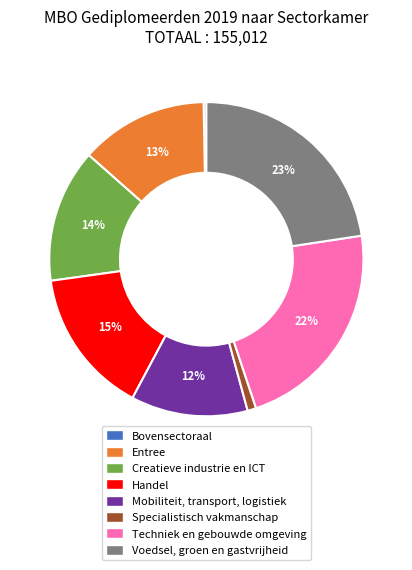

Which slice is the smallest?

Bovensectoraal